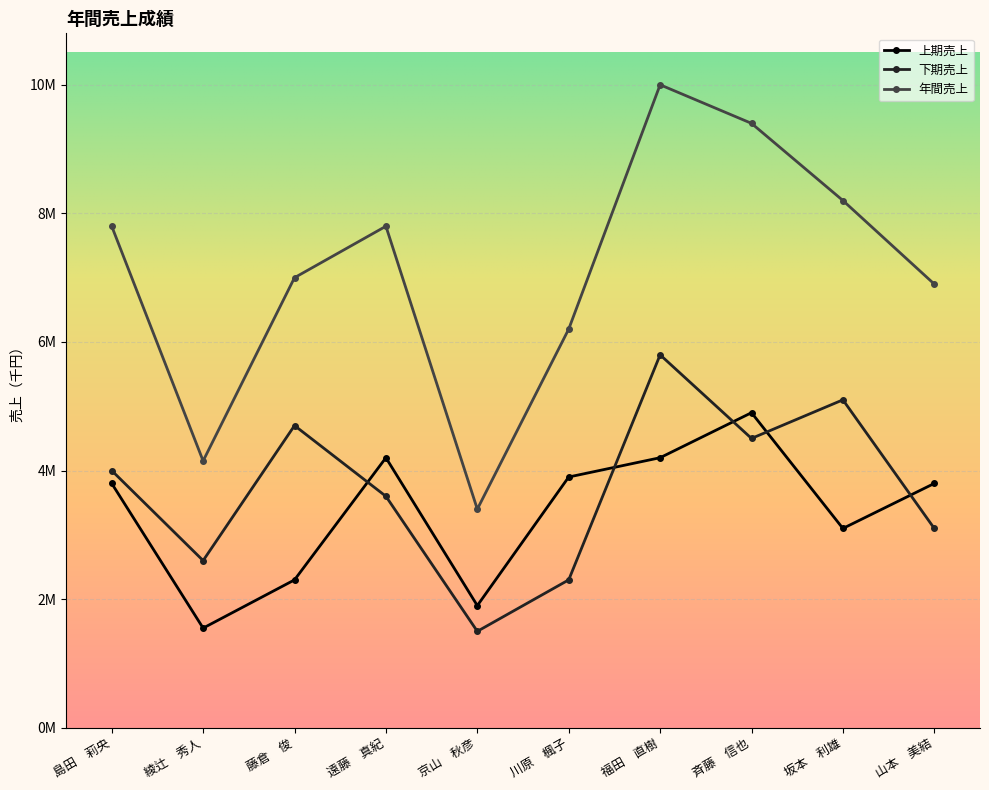

What is the sum of all 下期売上 values?

37200000